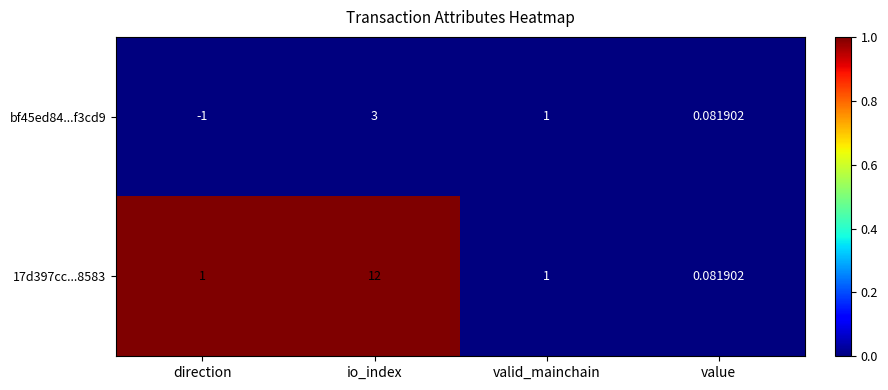

List the labels in order of bf45ed84...f3cd9 value, largest first.

io_index, valid_mainchain, value, direction